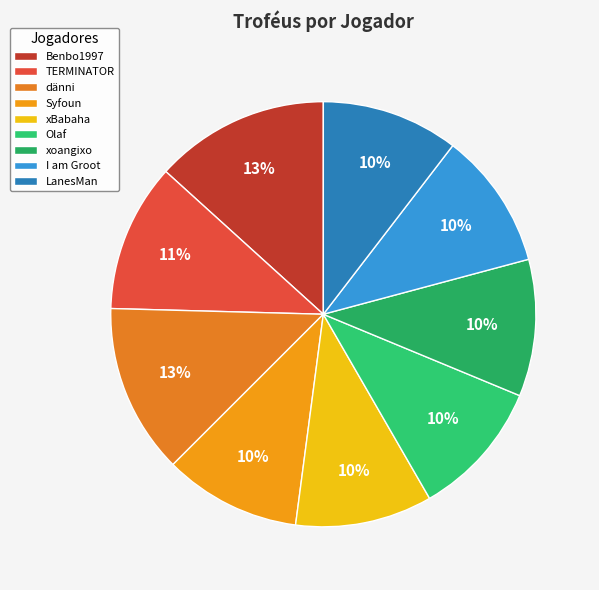

The Benbo1997 slice represents 13% of the pie. True or false?

True